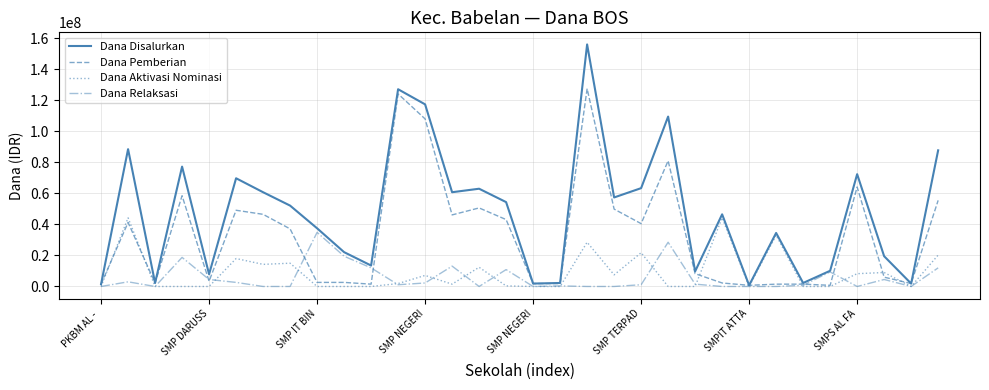

Which series has the widest spread of values?

Dana Disalurkan